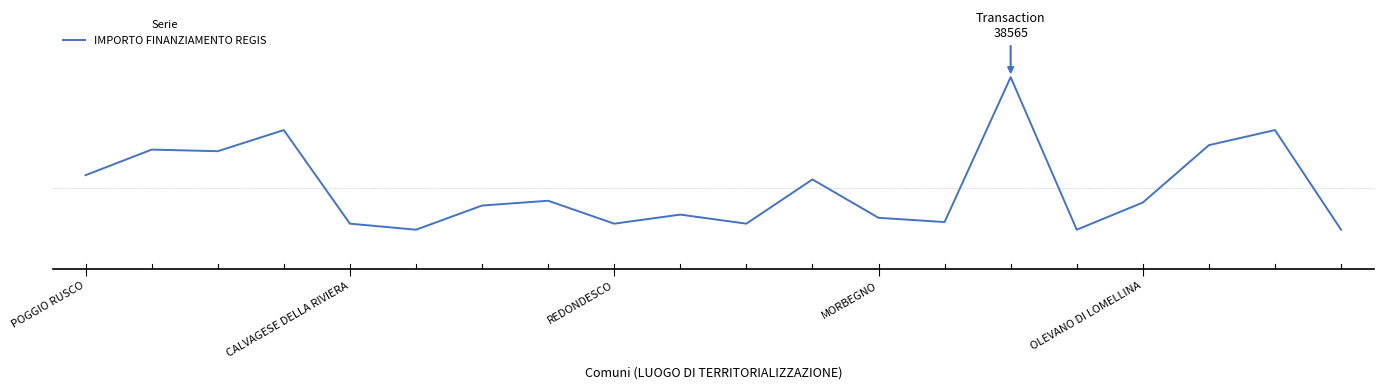

Does the chart have visible grid lines?

No